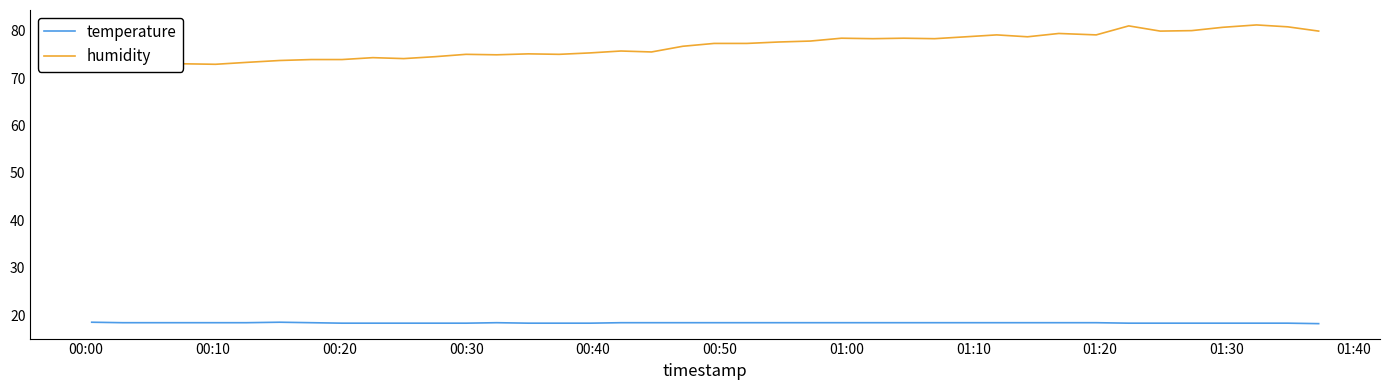

What is the lowest value of the temperature series?

18.2